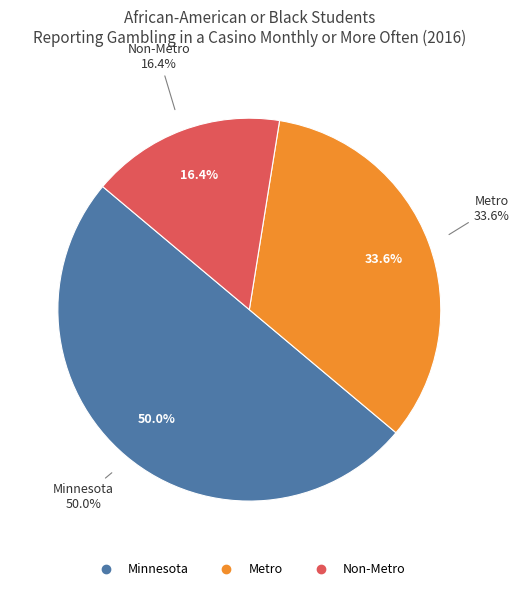

What is the largest slice in the pie chart?

Minnesota